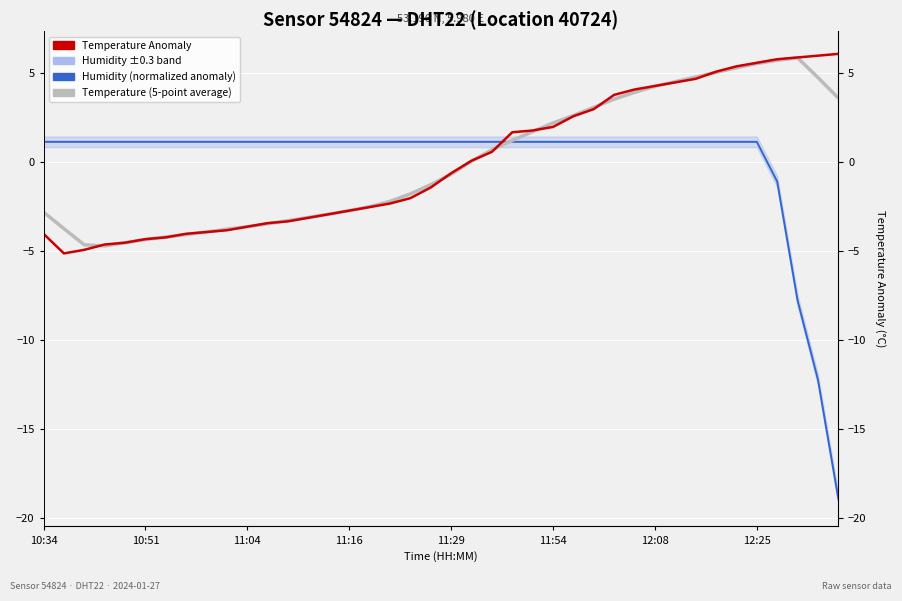

At 11:29, list the series in order from smallest to largest.

Temperature (5-point average), Temperature Anomaly, Humidity (normalized anomaly)